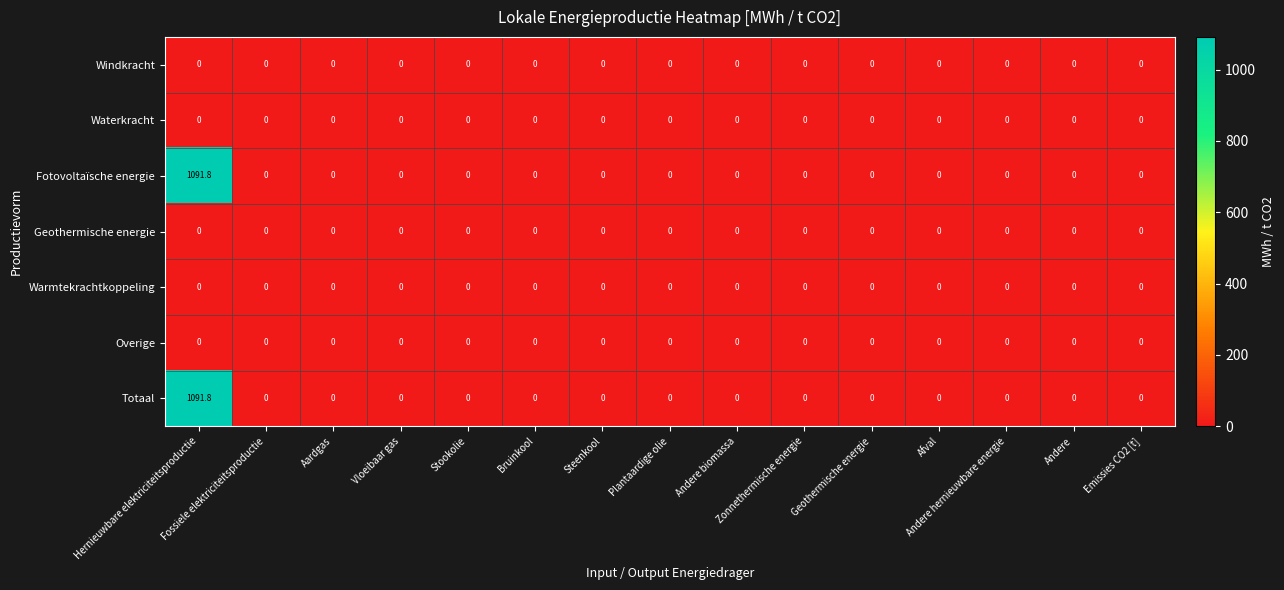

What is the sum of all Totaal values?

1091.8